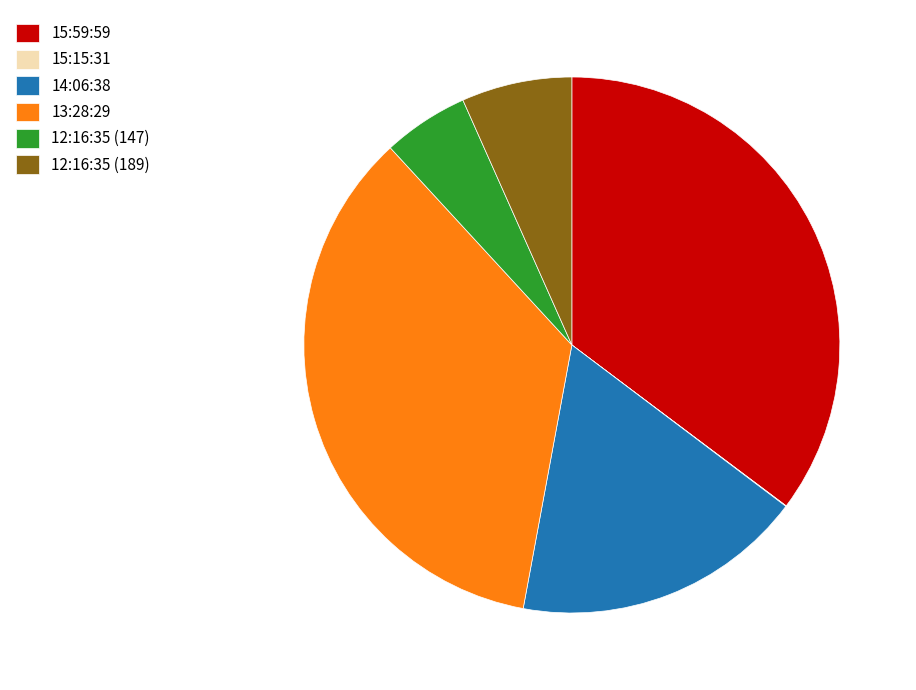

Which has a higher value, 13:28:29 or 14:06:38?

13:28:29